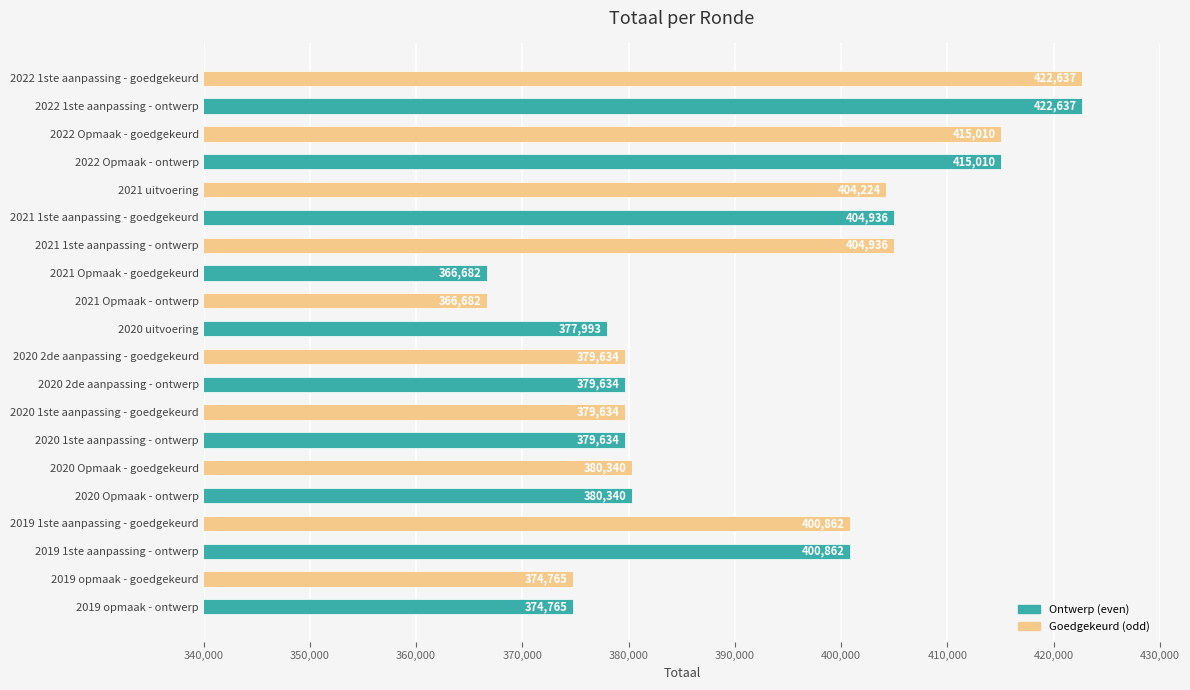

Between 2020 Opmaak - goedgekeurd and 2020 1ste aanpassing - ontwerp, which is larger?

2020 Opmaak - goedgekeurd